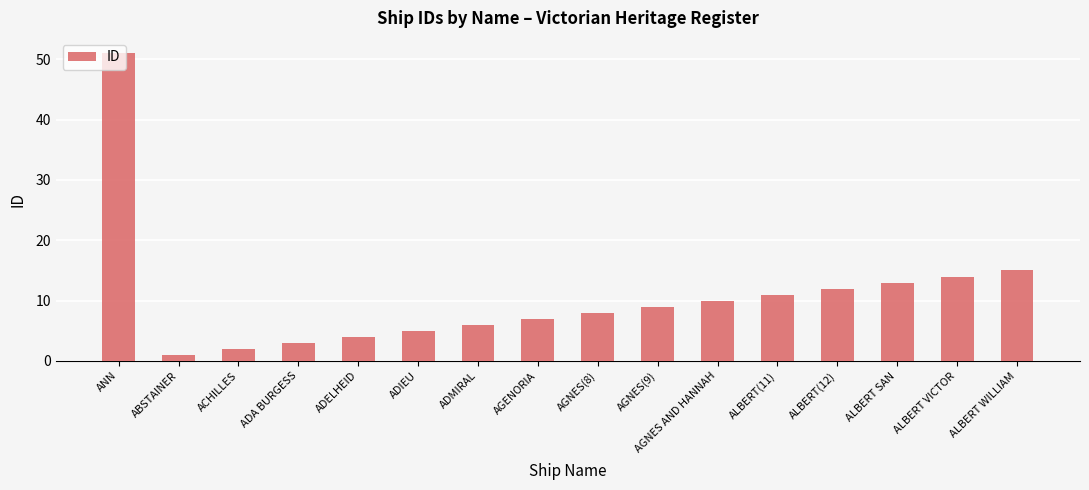

The chart shows a value of 3 at ADMIRAL. True or false?

False